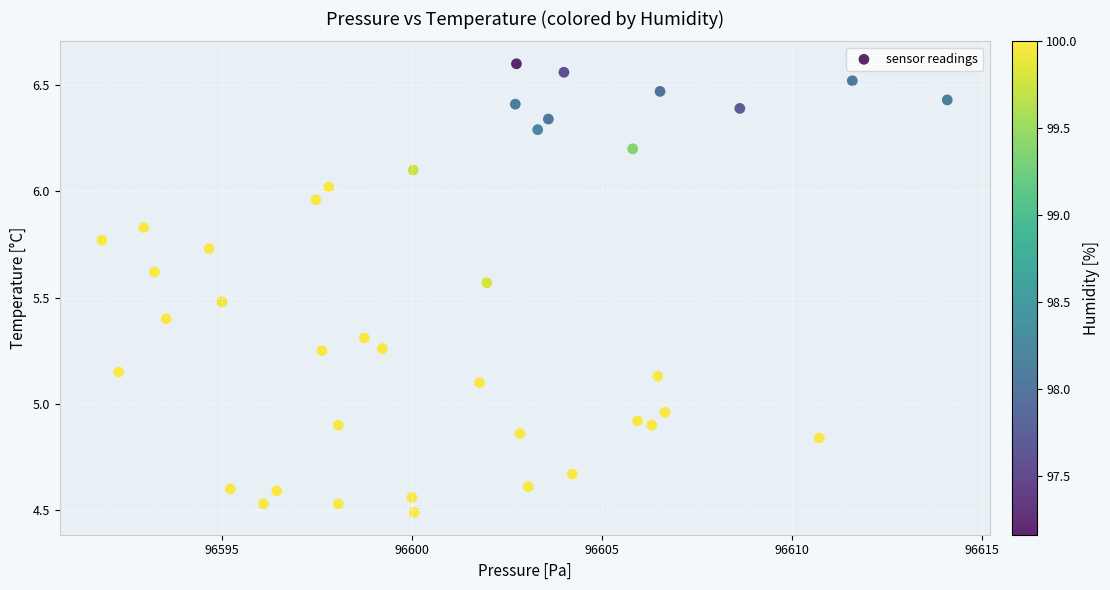

What is the range of X values (max minus min)?

22.2